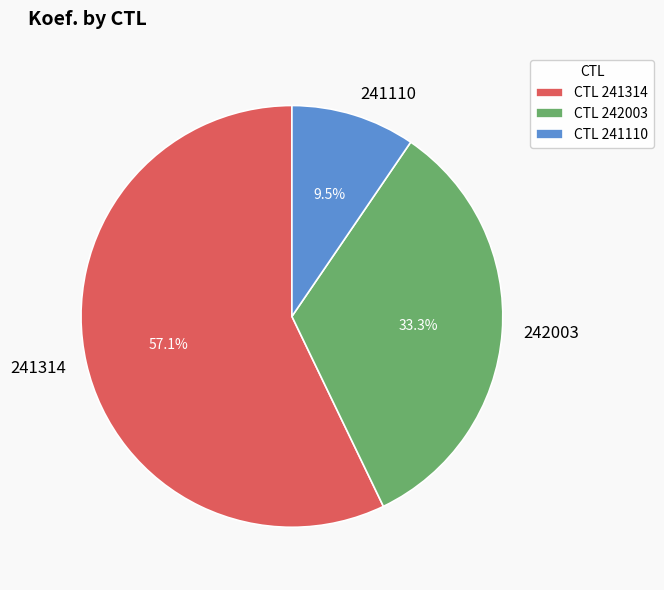

Is there any slice that represents more than half of the pie?

Yes